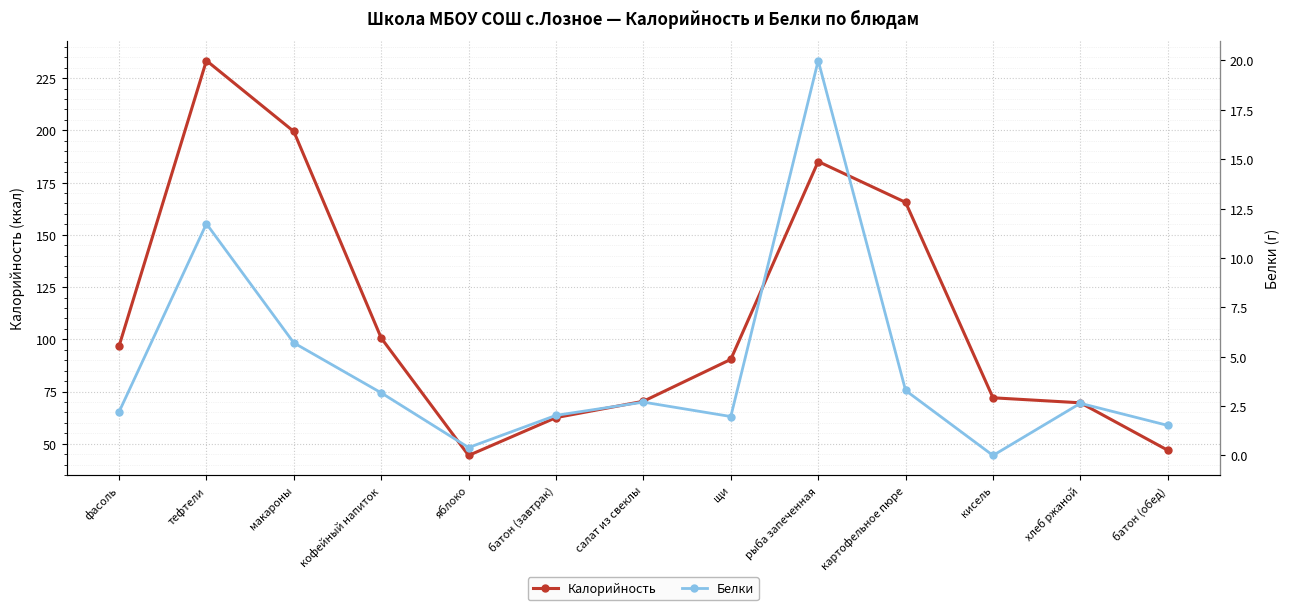

At which label does Калорийность first exceed 90?

фасоль